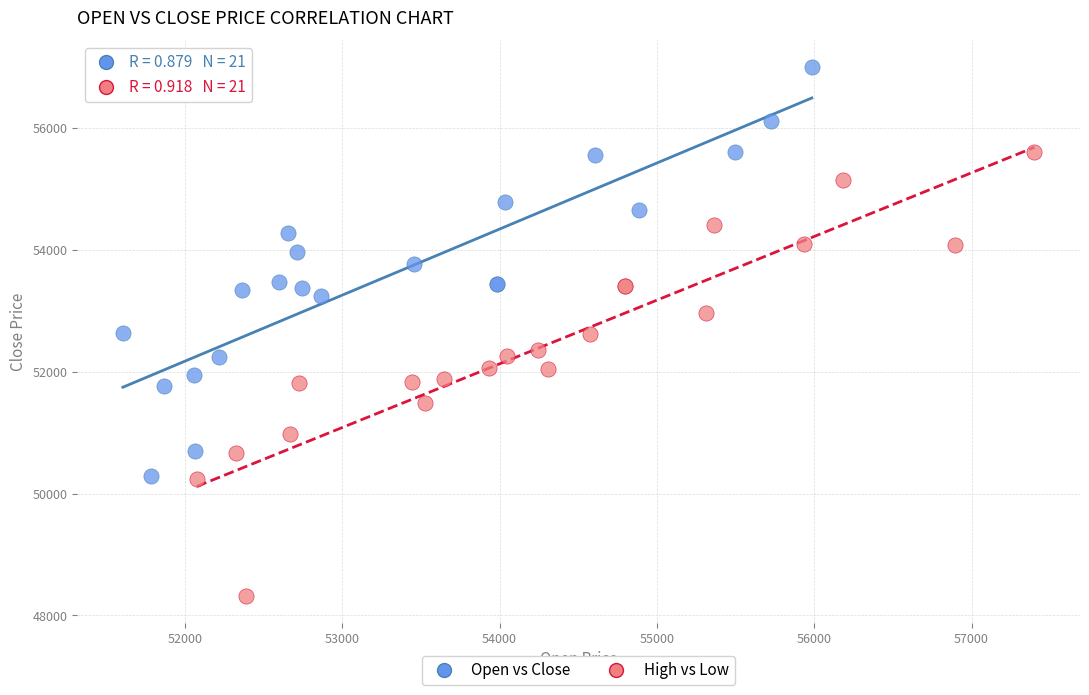

Which series has the largest Y range (max minus min)?

High vs Low